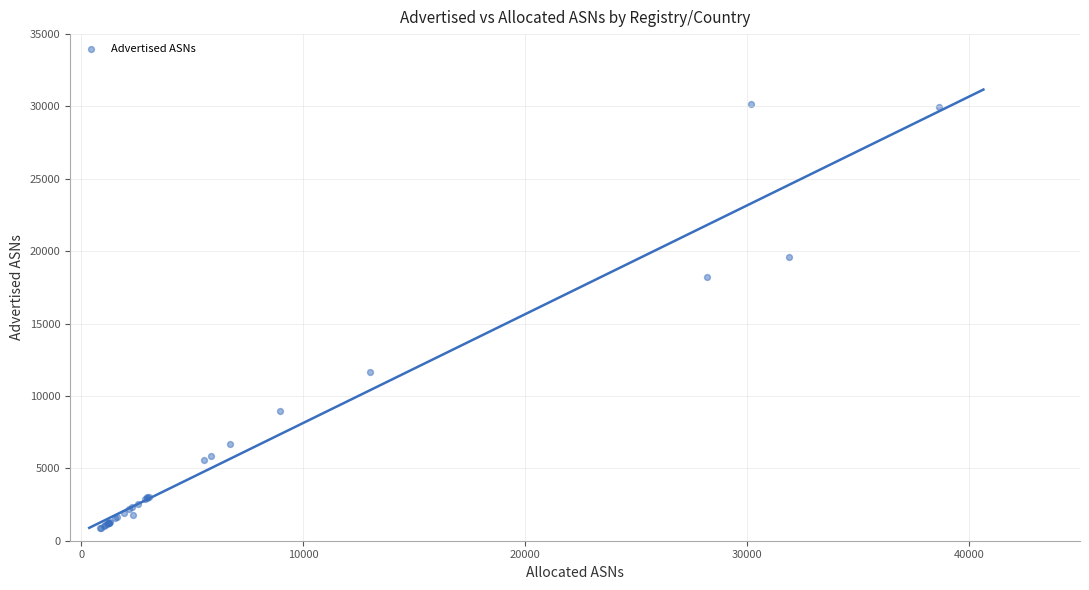

What Y value in the scatter plot is closest to 15518?

18229